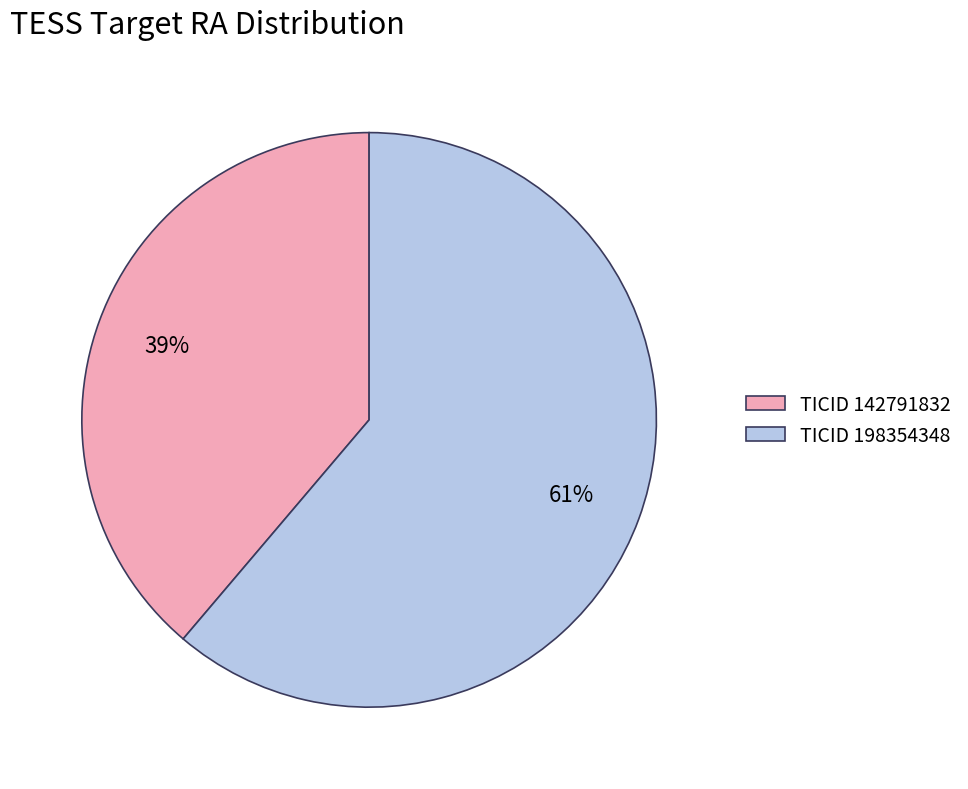

Does any single category account for the majority?

Yes